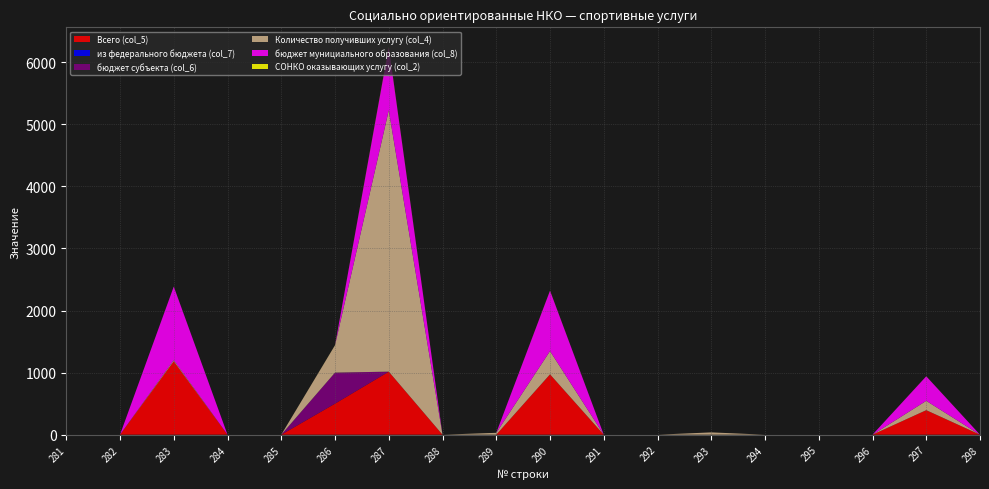

Reading left to right, extract all data points from this chart.

Всего (col_5): 0.0	0.0	1182.8	0.0	0.0	500.0	1015.5	0.0	0.0	972.1	0.0	0.0	0.0	0.0	0.0	0.0	395.0	0.0
из федерального бюджета (col_7): 0.0	0.0	0.0	0.0	0.0	0.0	0.0	0.0	0.0	0.0	0.0	0.0	0.0	0.0	0.0	0.0	0.0	0.0
бюджет субъекта (col_6): 0.0	0.0	0.0	0.0	0.0	500.0	0.0	0.0	0.0	0.0	0.0	0.0	0.0	0.0	0.0	0.0	0.0	0.0
Количество получивших услугу (col_4): 0.0	0.0	20.0	0.0	0.0	441.0	4211.0	0.0	30.0	375.0	0.0	0.0	37.0	0.0	0.0	0.0	150.0	0.0
бюджет мунициального образования (col_8): 0.0	0.0	1182.8	0.0	0.0	0.0	1015.5	0.0	0.0	972.1	0.0	0.0	0.0	0.0	0.0	0.0	395.0	0.0
СОНКО оказывающих услугу (col_2): 0.0	0.0	1.0	0.0	0.0	1.0	8.0	0.0	0.0	2.0	0.0	0.0	0.0	0.0	0.0	0.0	1.0	0.0